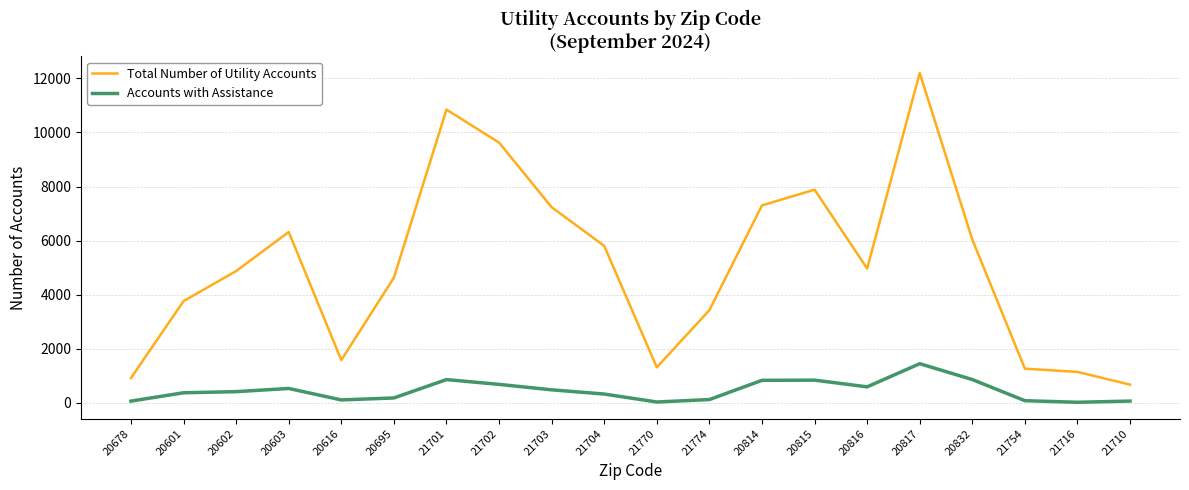

What is the sum of all Total Number of Utility Accounts values?

101867